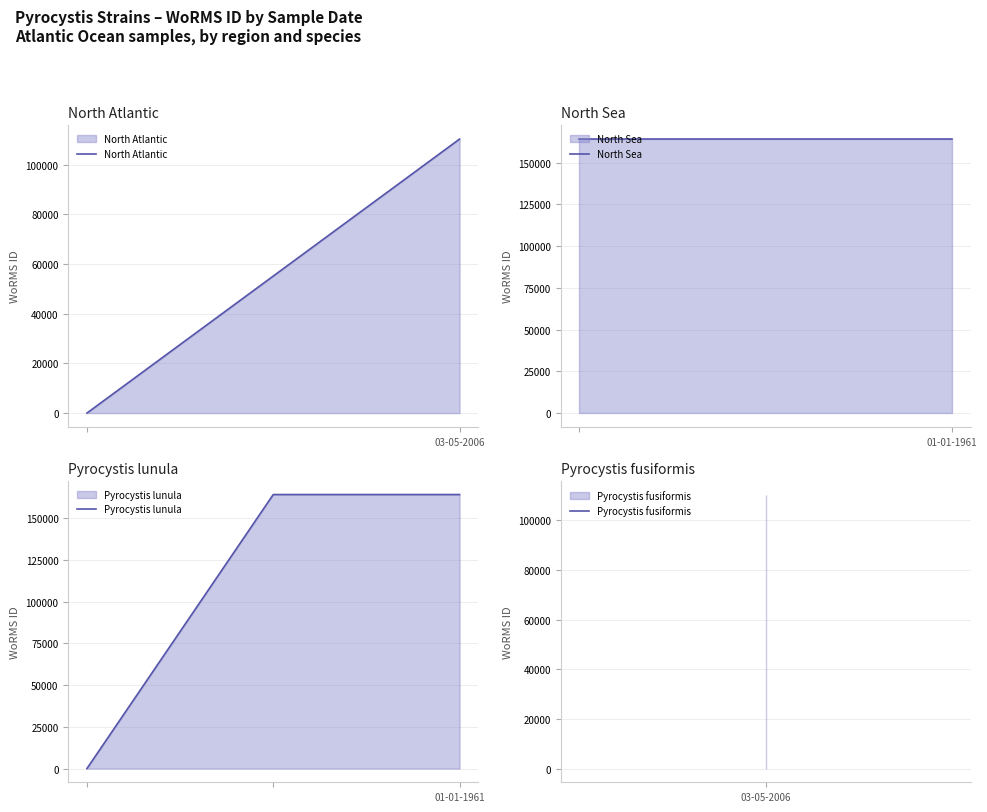

Rank the categories by value from lowest to highest.

, 03-05-2006, , 01-01-1961